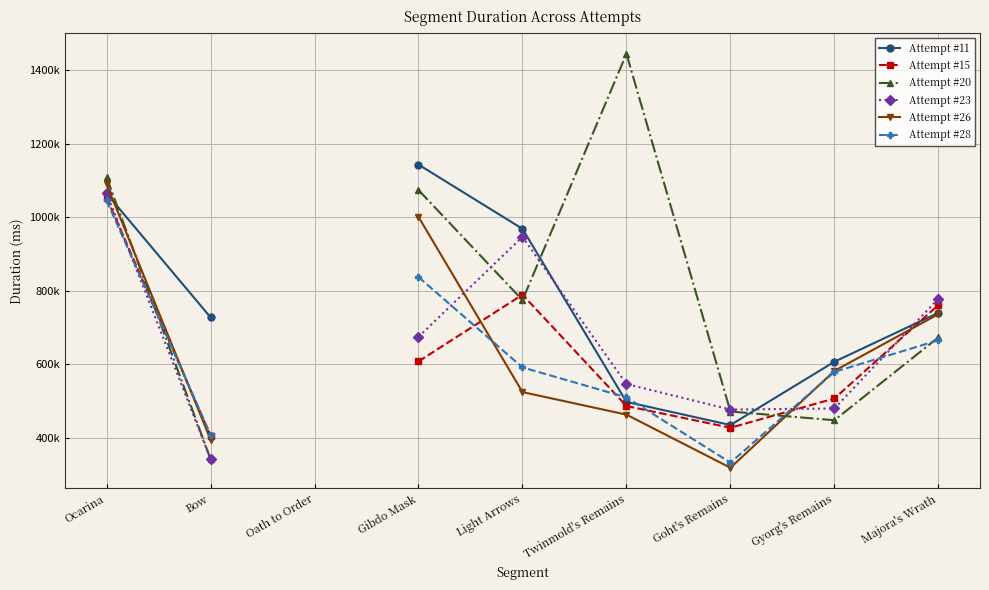

True or false: Attempt #28 and Attempt #23 cross at least once.

True